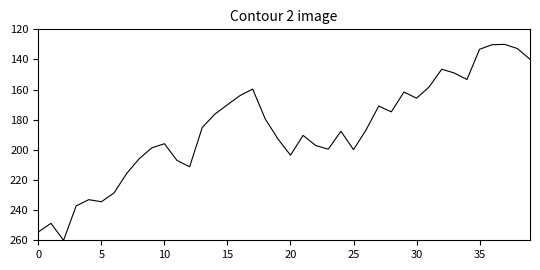

What is the greatest value displayed?

260.0